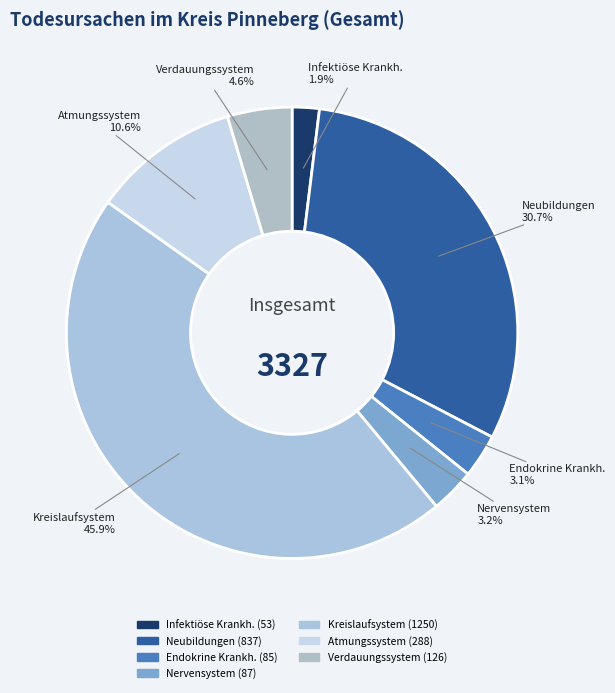

What is the largest slice in the pie chart?

Kreislaufsystem